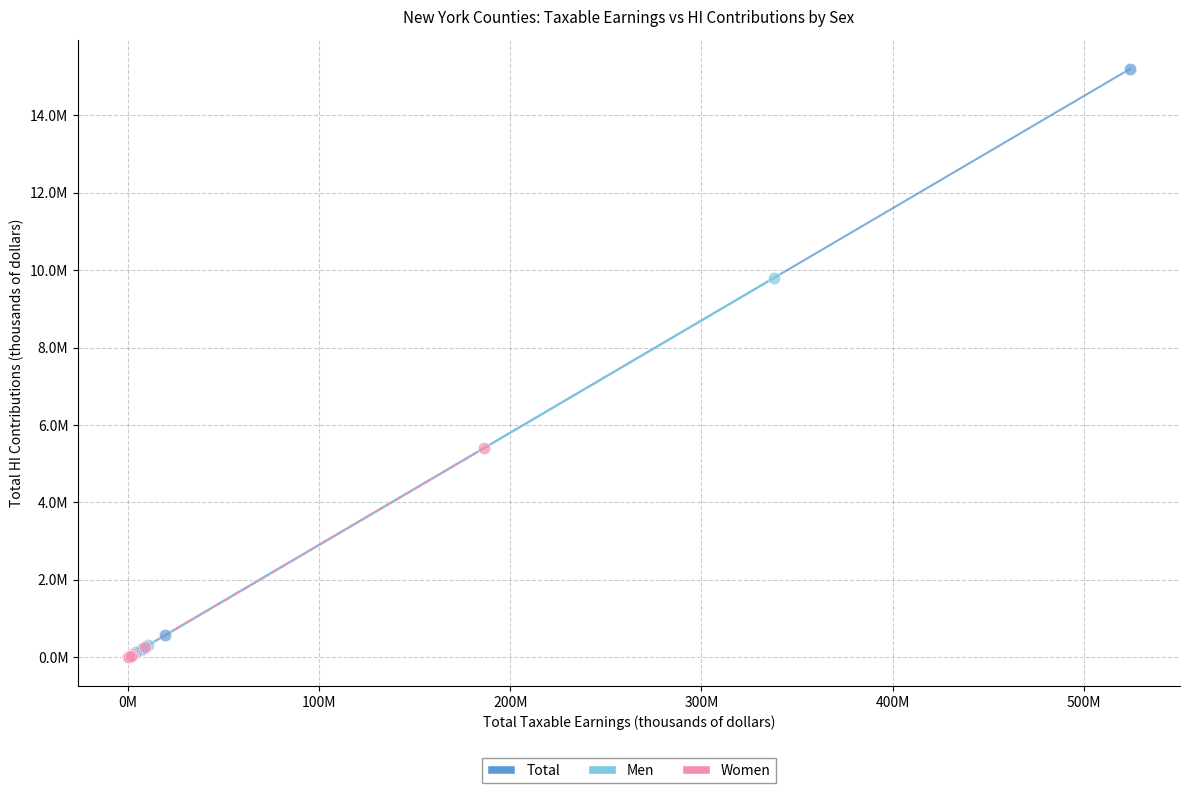

What are all the series names shown in the legend?

Total, Men, Women